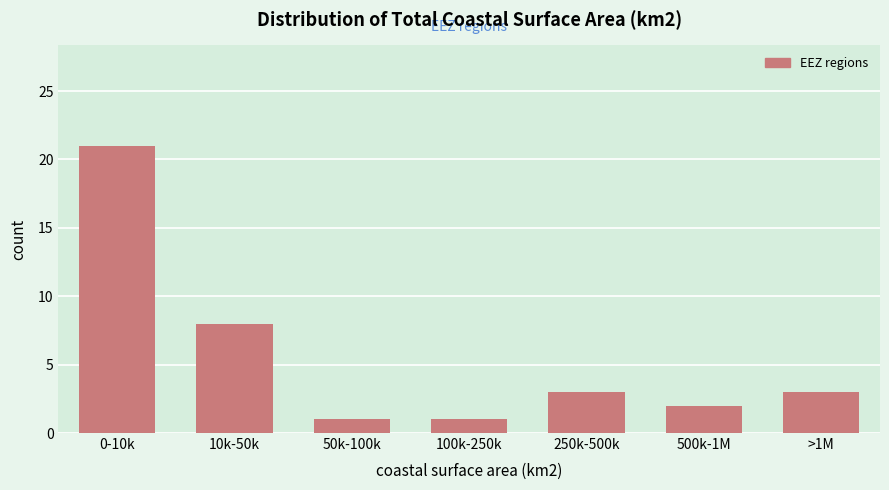

Reading left to right, what are all the values shown in this chart?

0-10k=21	10k-50k=8	50k-100k=1	100k-250k=1	250k-500k=3	500k-1M=2	>1M=3